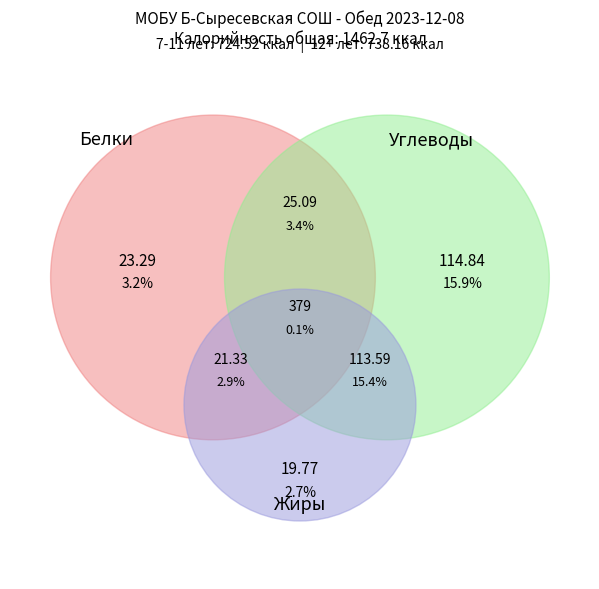

Count the number of slices in the pie.

9